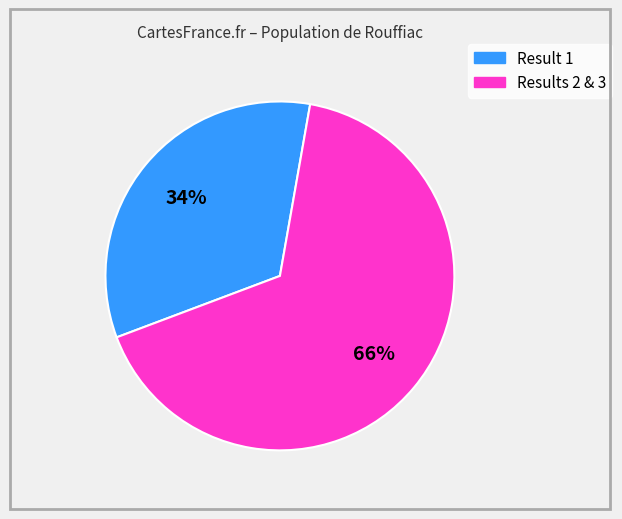

Is there a majority slice in this chart?

Yes